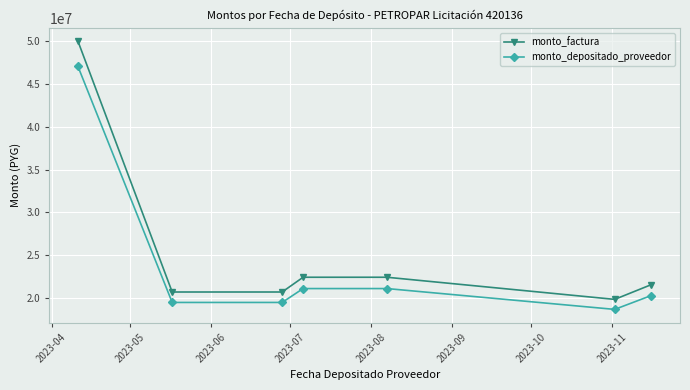

What is the highest value of the monto_factura series?

50013400